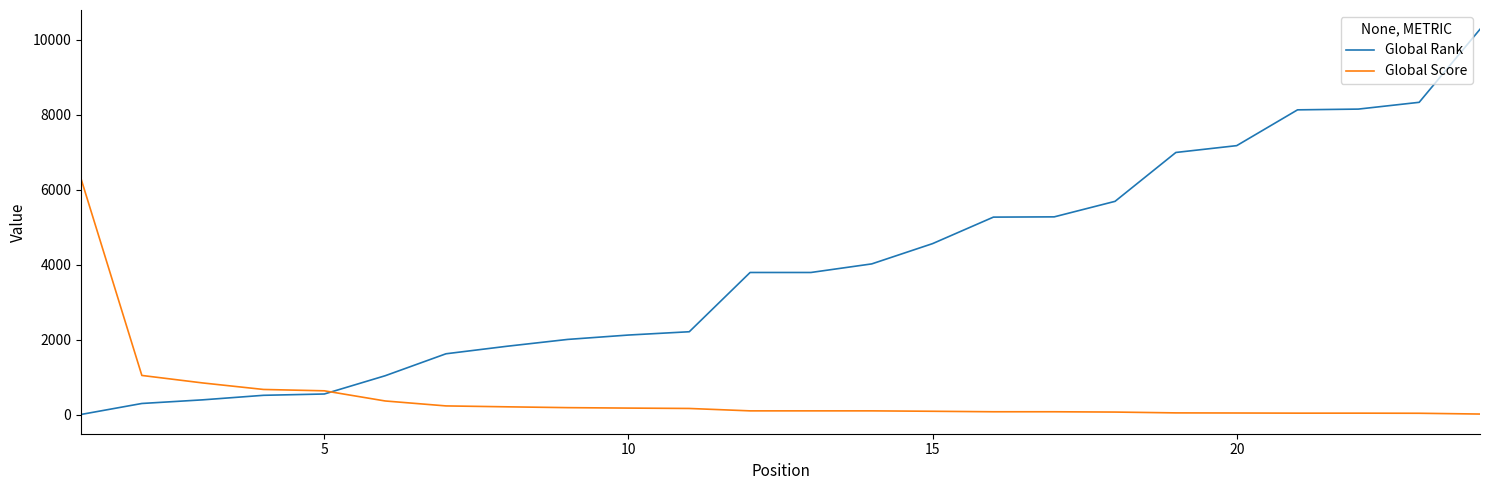

What is the highest value of the Global Score series?

6295